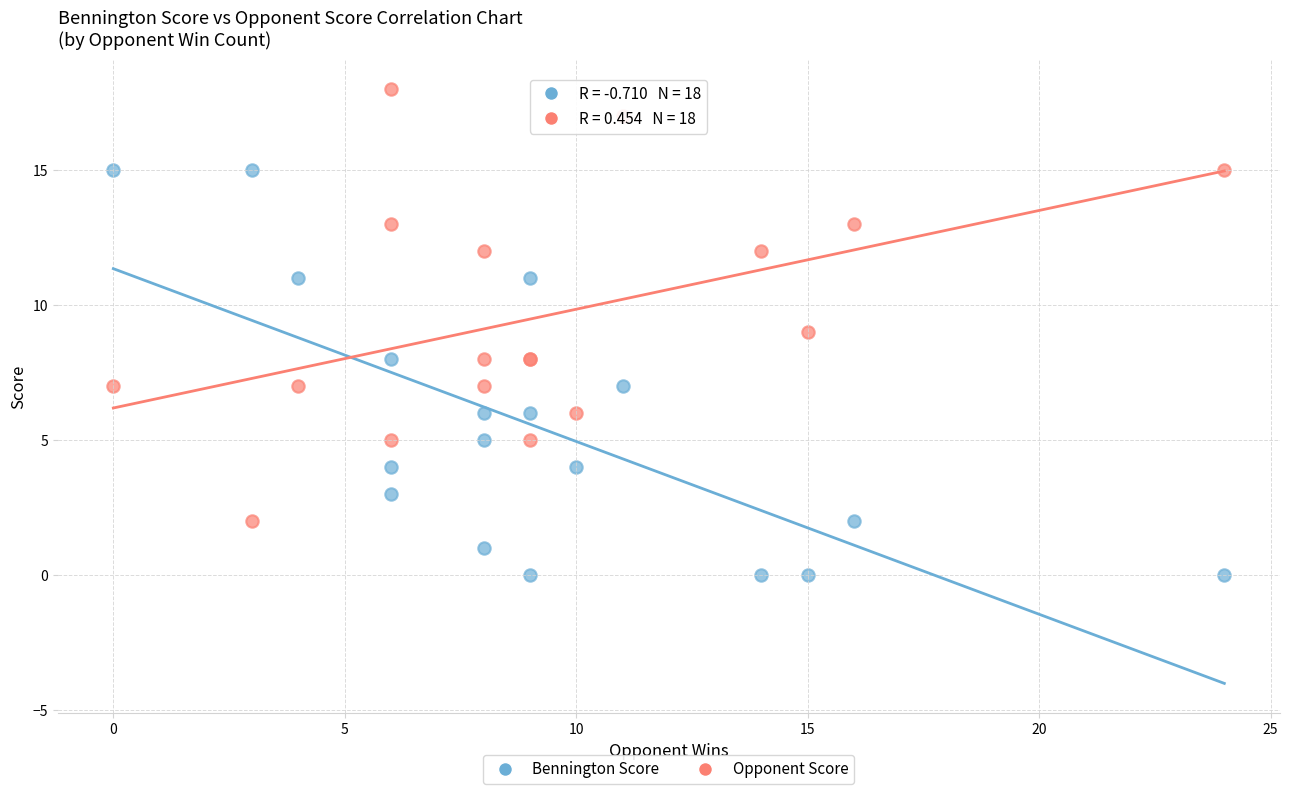

What are all the series names shown in the legend?

Bennington Score, Opponent Score